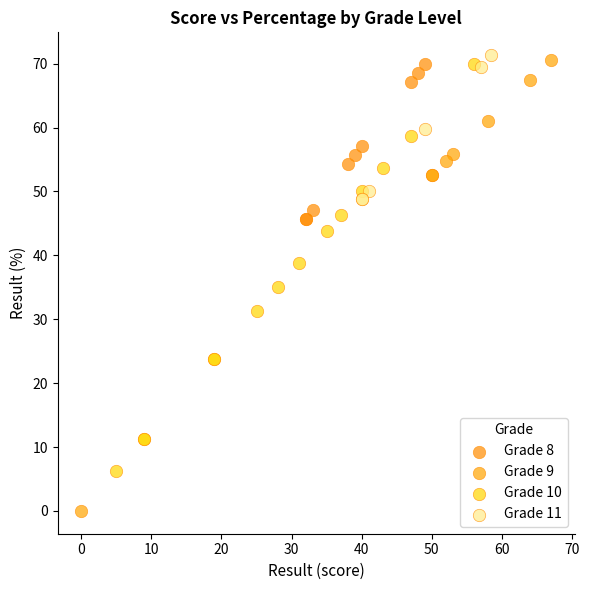

Which series has the largest Y range (max minus min)?

Grade 9